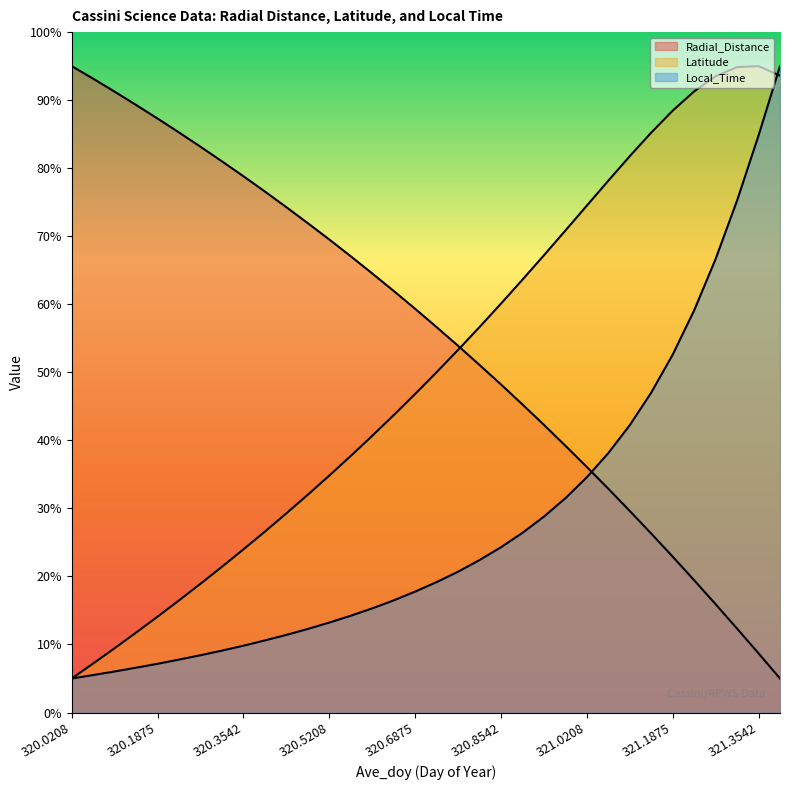

Which series has the largest total across all categories?

Radial_Distance